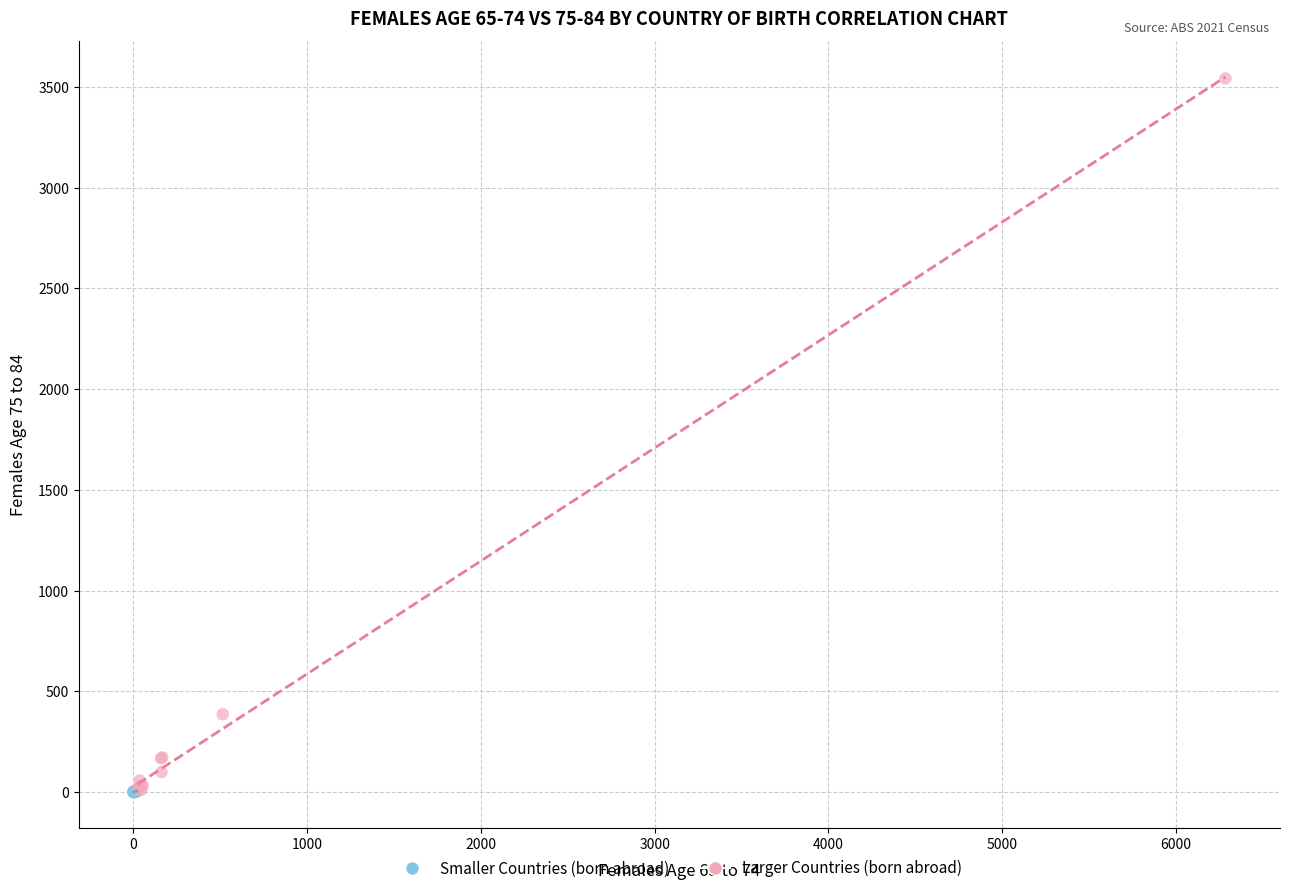

Which series contains the highest Y value?

Larger Countries (born abroad)